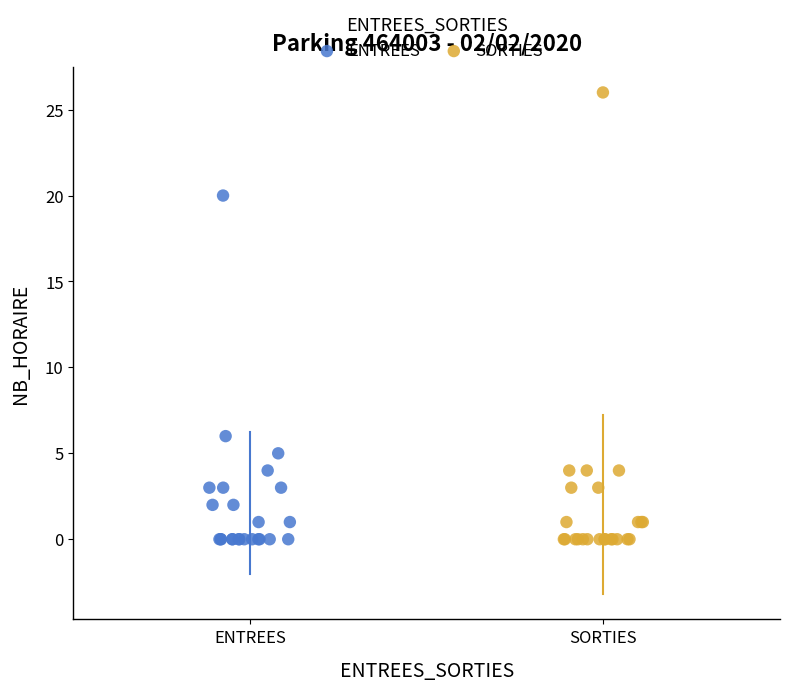

Which series reaches the maximum Y coordinate?

SORTIES